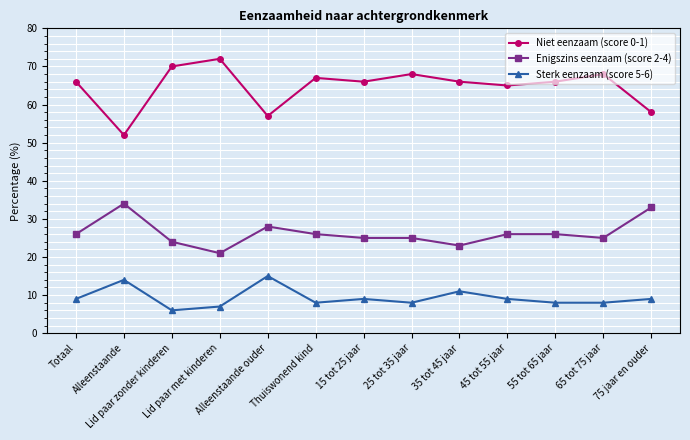

What is the label of the 4th point from the right?

45 tot 55 jaar